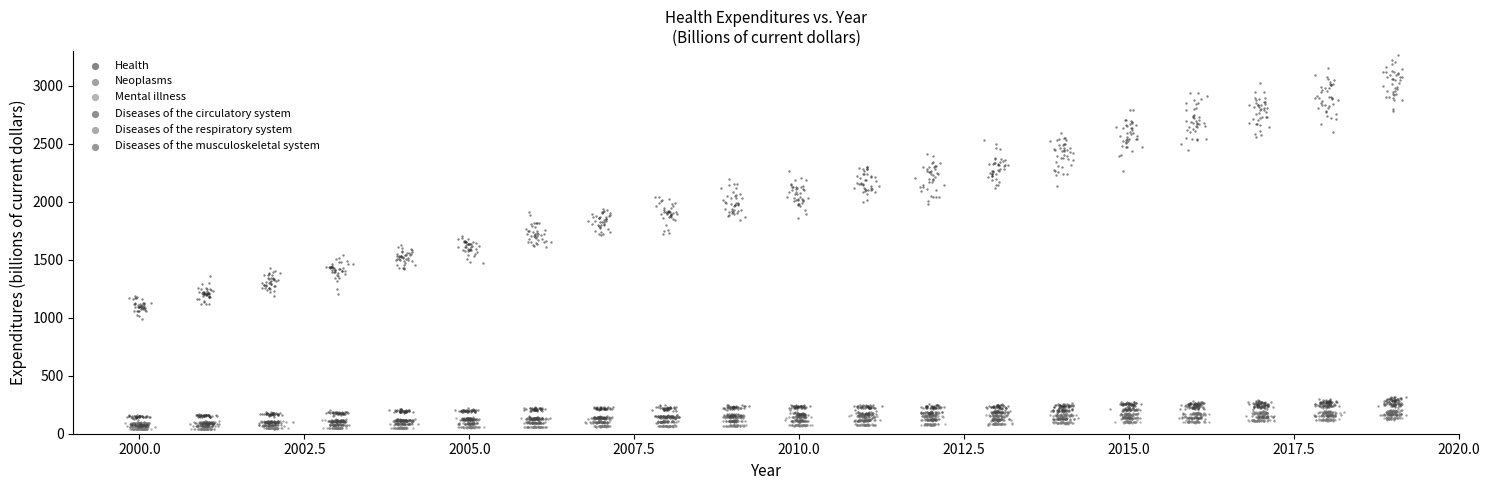

Which series contains the highest Y value?

Health